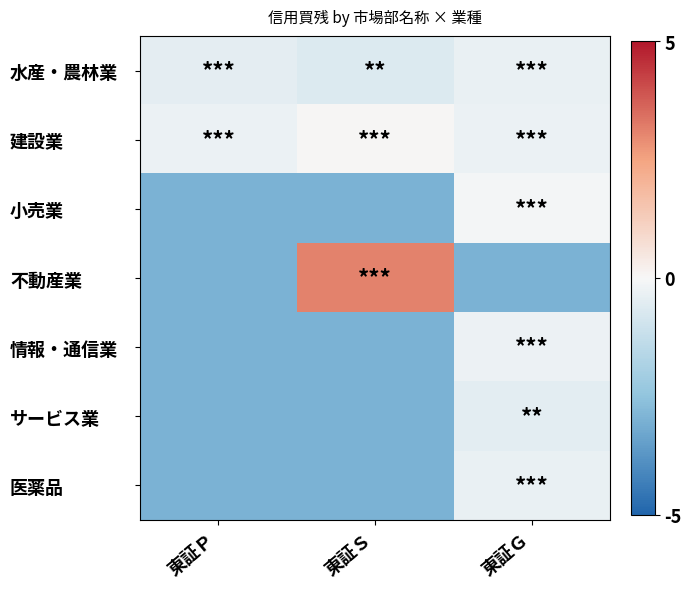

How many data points does each series have?

3